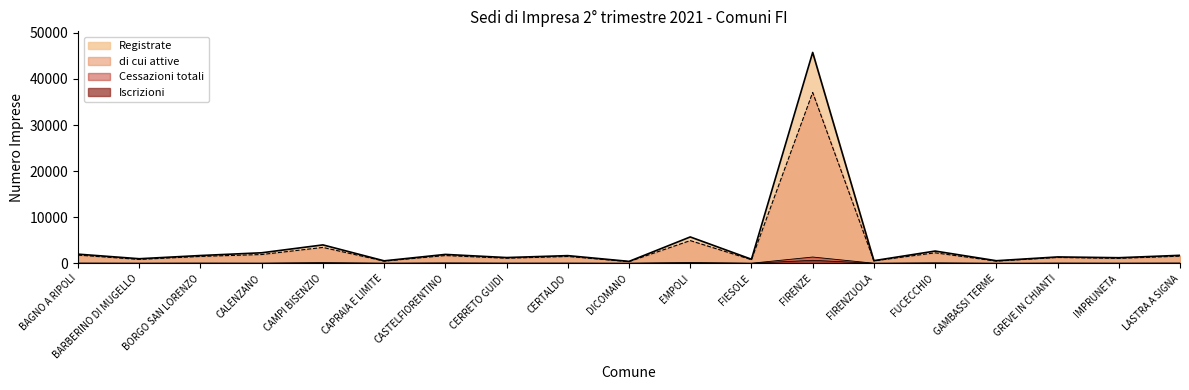

True or false: Cessazioni totali and Iscrizioni intersect in this chart.

False